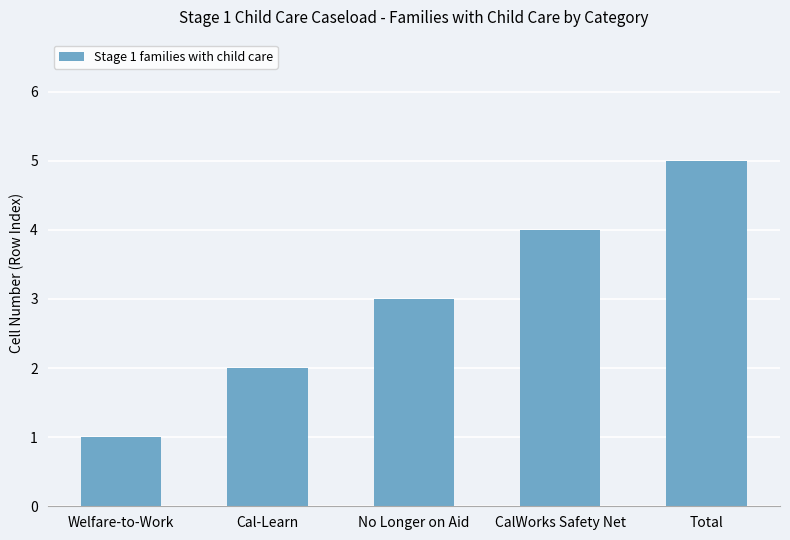

The value at No Longer on Aid is 3. True or false?

True